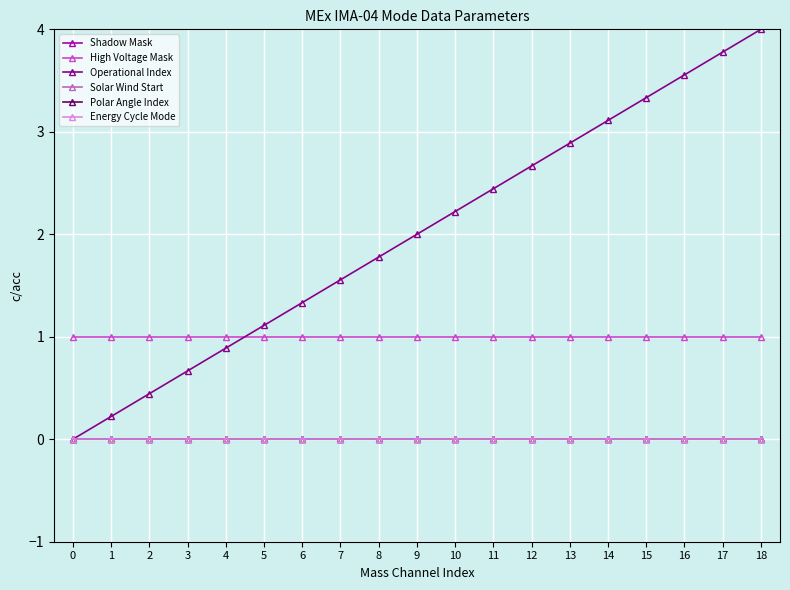

Does the chart have visible grid lines?

Yes